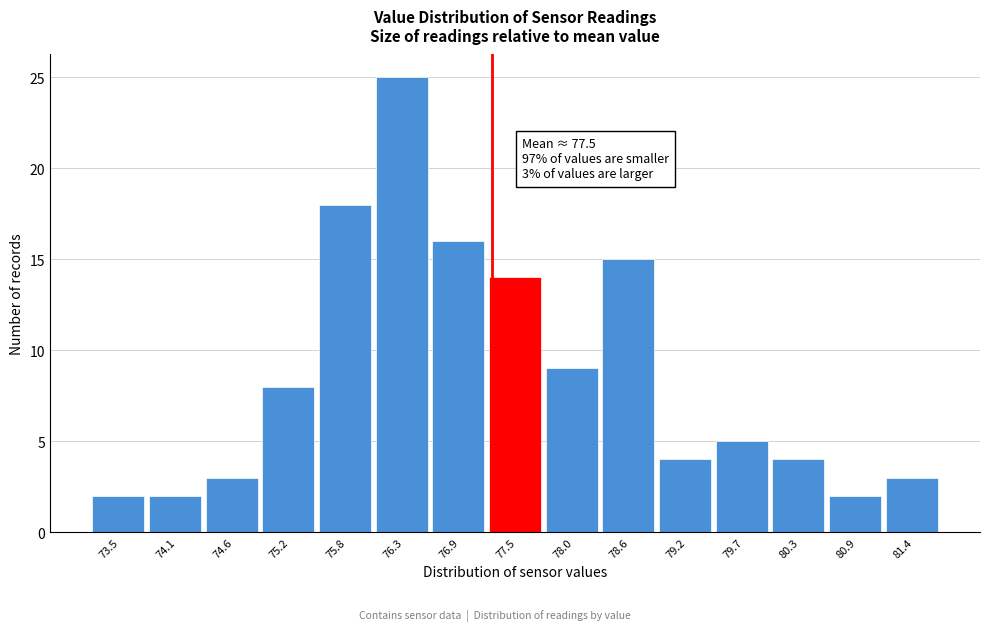

Reading left to right, what are all the values shown in this chart?

2	2	3	8	18	25	16	14	9	15	4	5	4	2	3